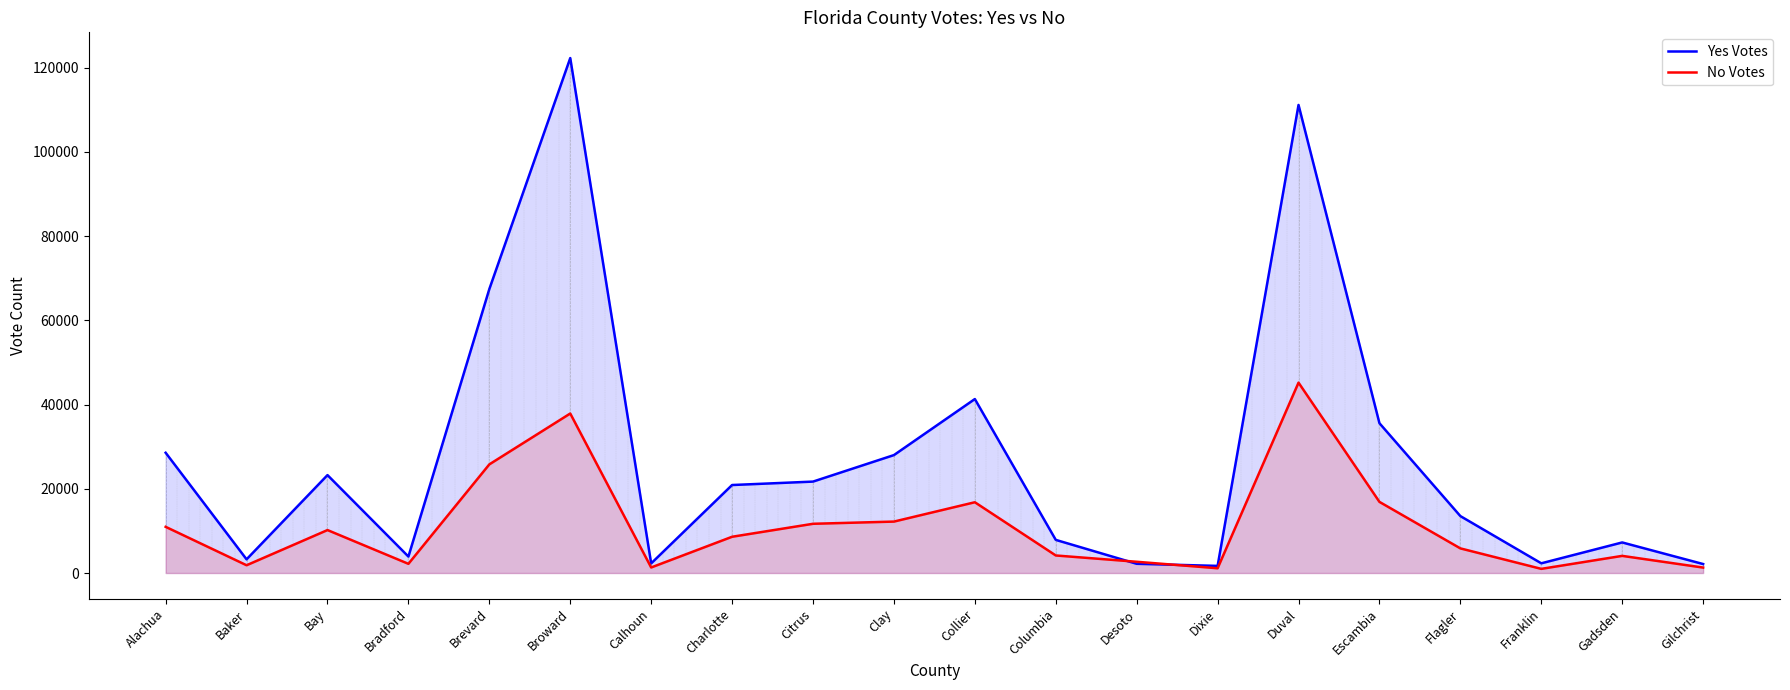

After their last crossing, which series has the higher values: Yes Votes or No Votes?

Yes Votes